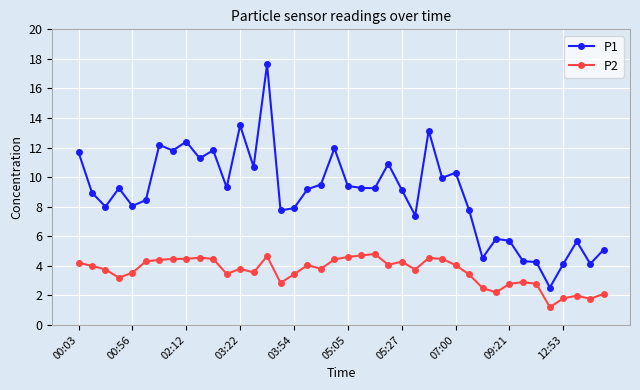

Does the chart display data point markers on the line(s)?

Yes